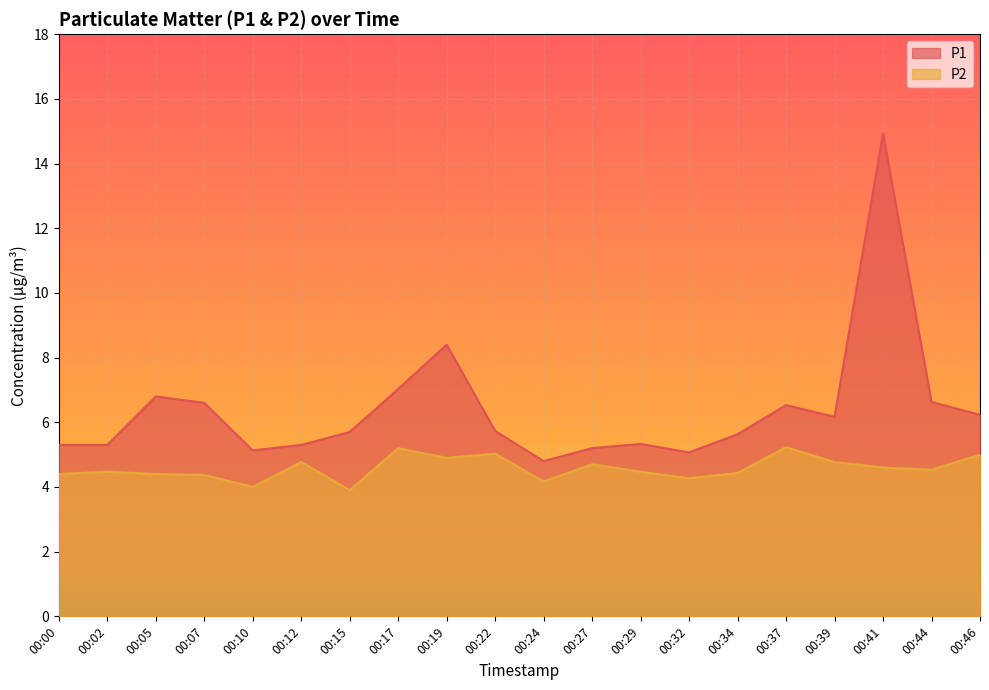

Which category has the highest value across all series?

00:41